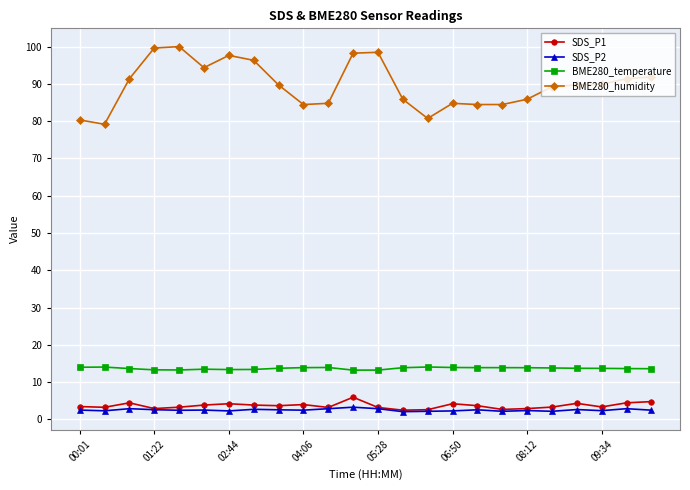

What is the minimum value shown in the chart?

2.1